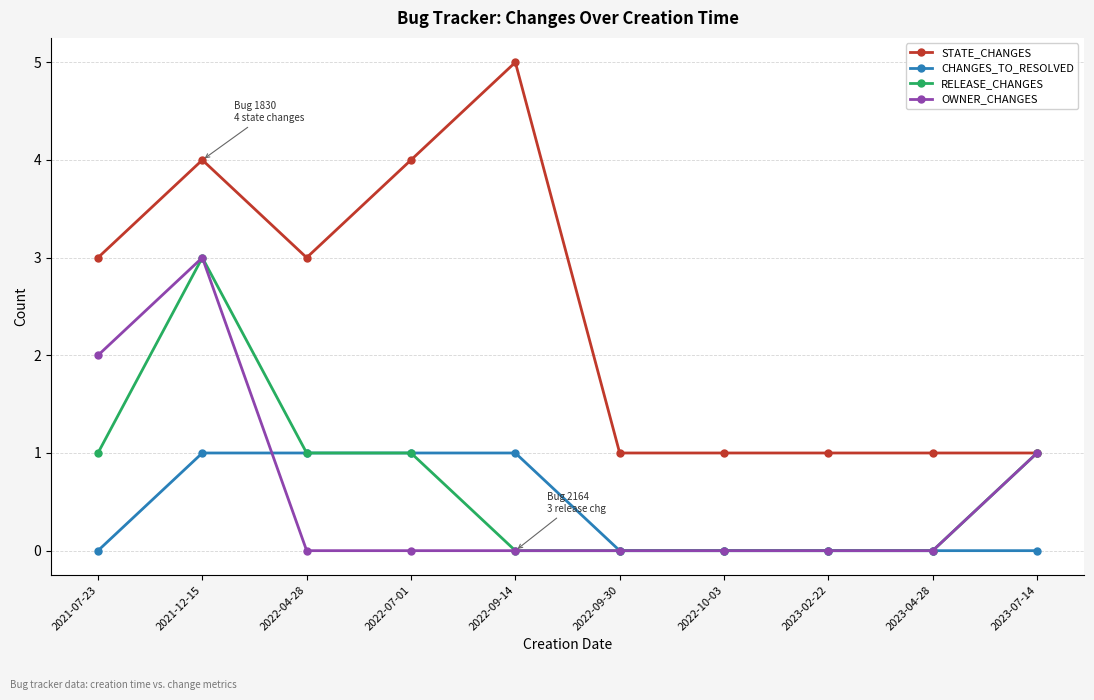

True or false: CHANGES_TO_RESOLVED and STATE_CHANGES cross at least once.

False